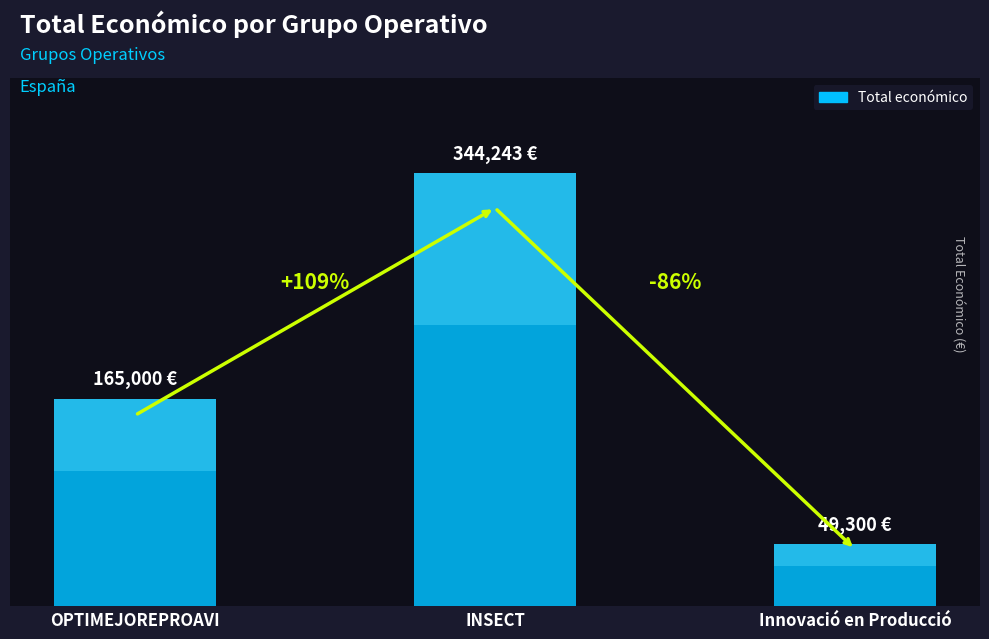

Reading right to left, transcribe all the data shown in this chart.

Innovació en Producció=49300	INSECT=344243	OPTIMEJOREPROAVI=165000